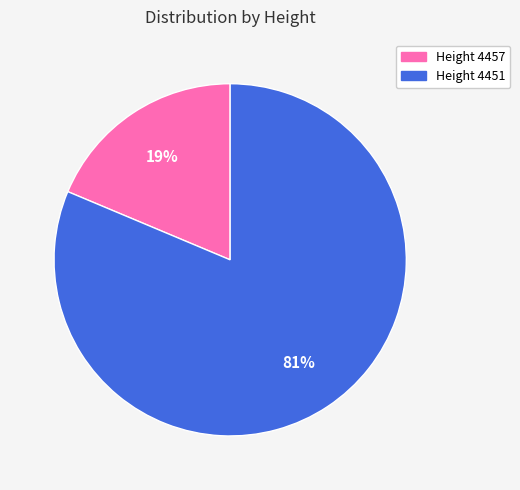

The Height 4451 slice represents 81% of the pie. True or false?

True